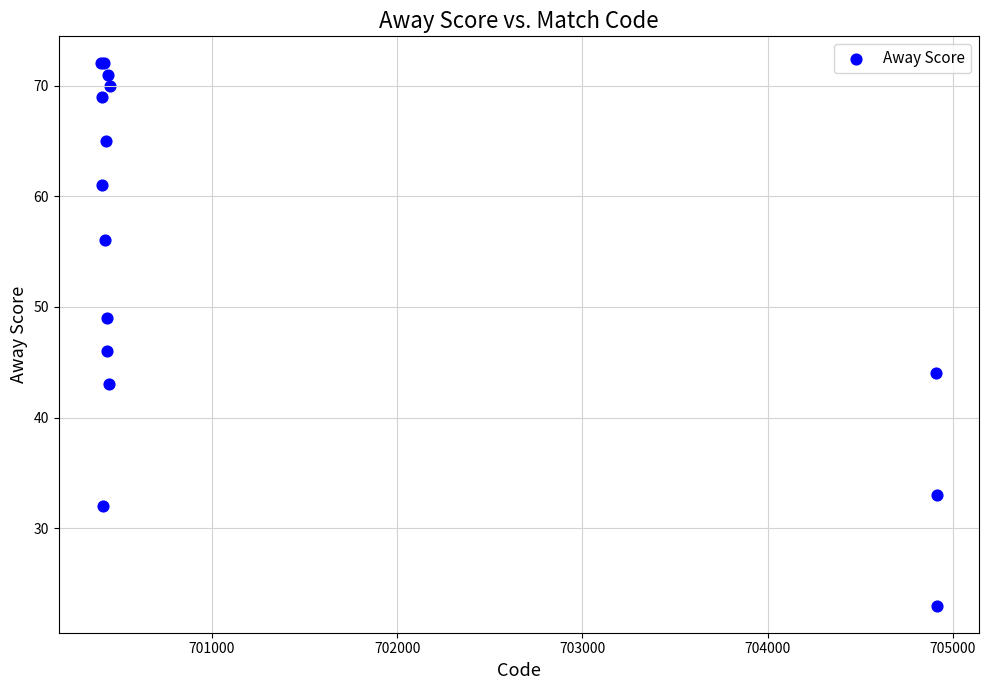

What Y value in the scatter plot is closest to 47?

46